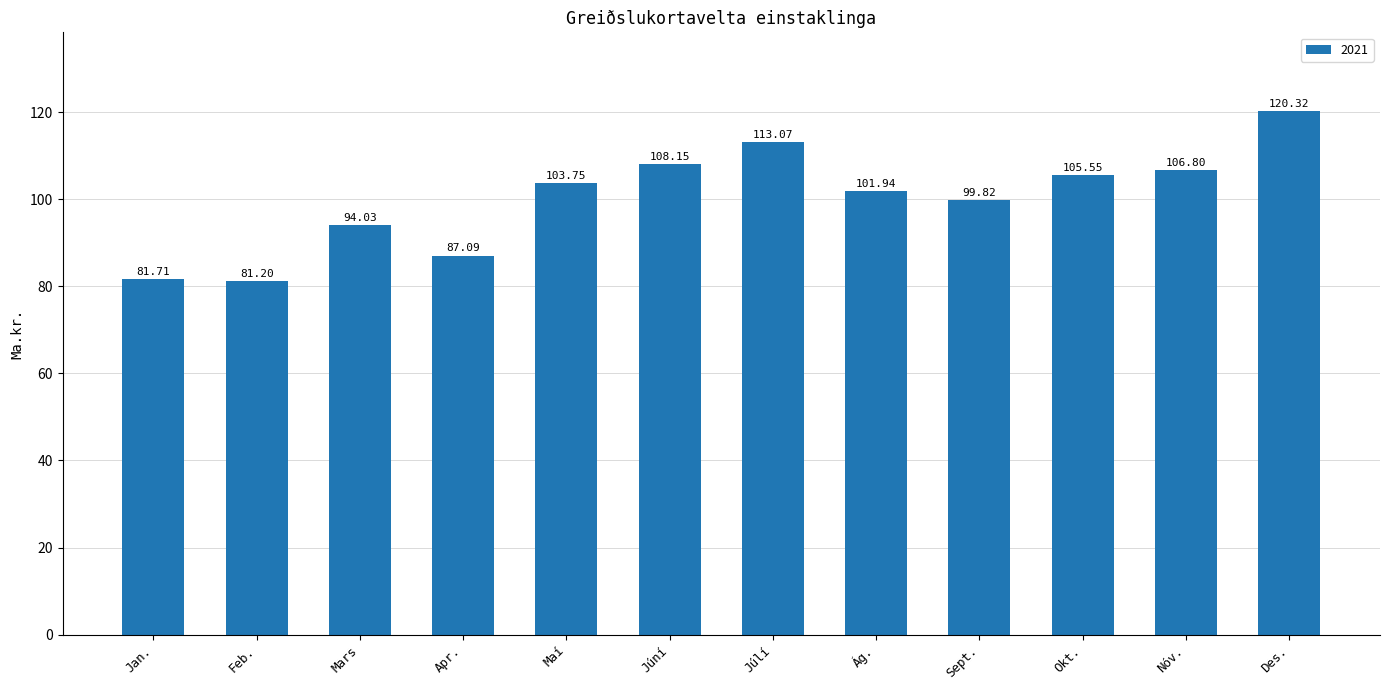

Approximately how many times larger is the value at Sept. compared to Feb.?

1.2